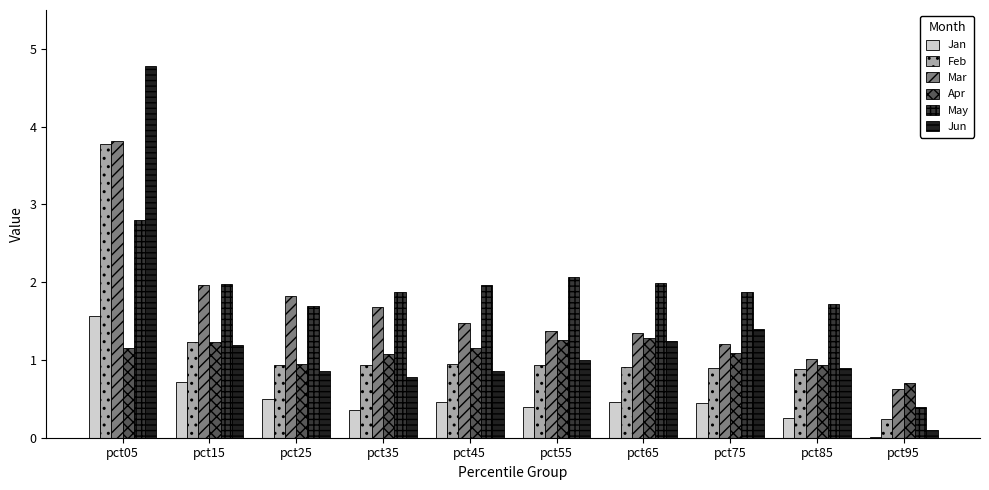

What is the sum of the Feb values at pct75 and pct15?

2.1